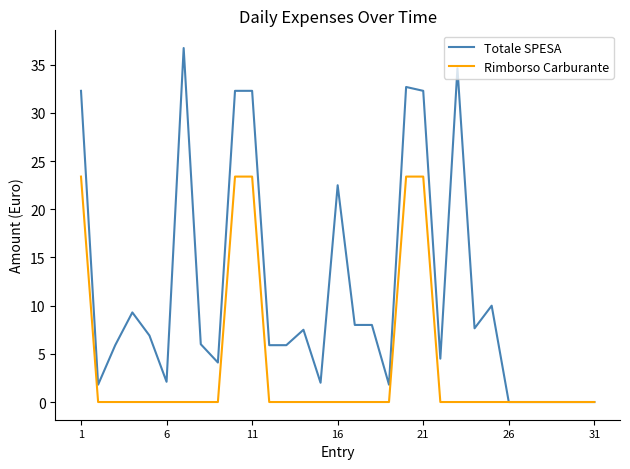

What is the maximum value shown in the chart?

36.7